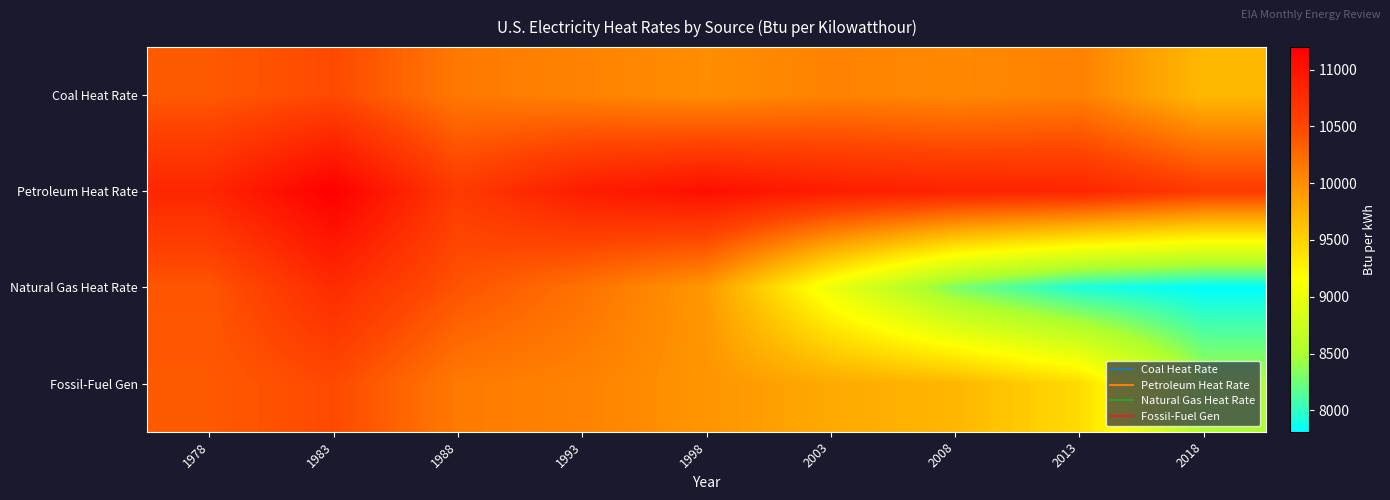

Which series has the largest total across all categories?

Petroleum Heat Rate